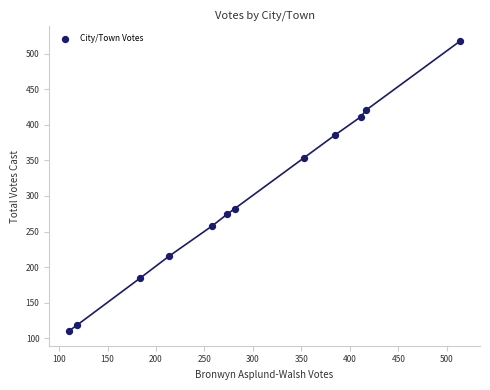

What is the average X value?

293